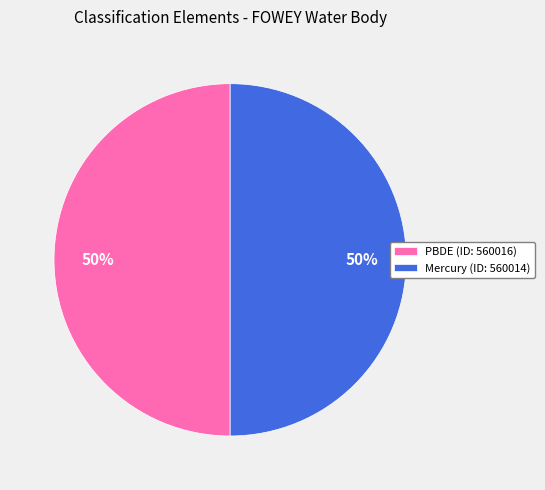

Is the sum of PBDE (ID: 560016) and Mercury (ID: 560014) greater than half?

Yes